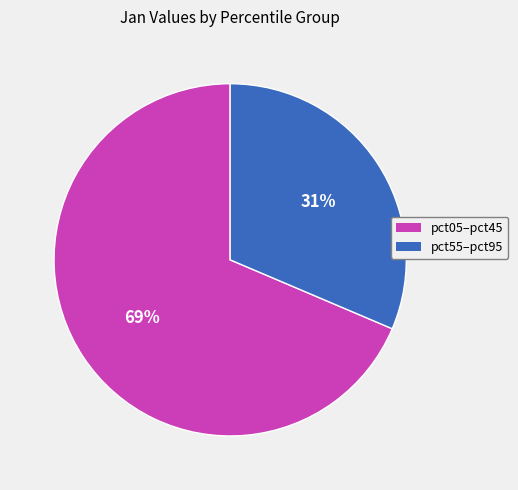

To the nearest percent, what is the average slice percentage?

50%